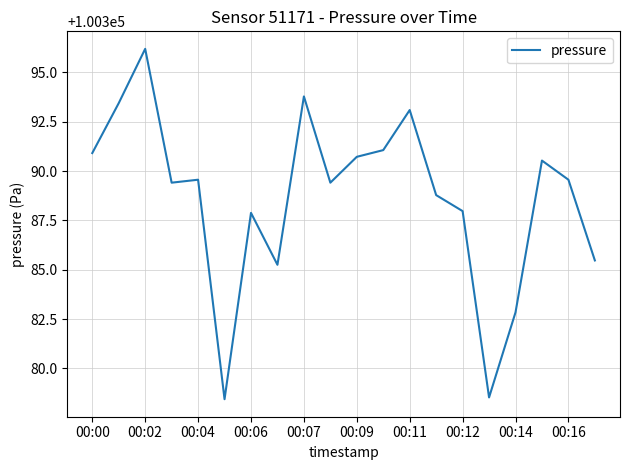

What is the smallest value displayed?

100378.4